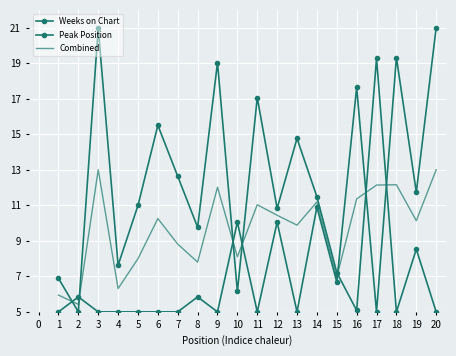

How many lines are shown in the chart?

3